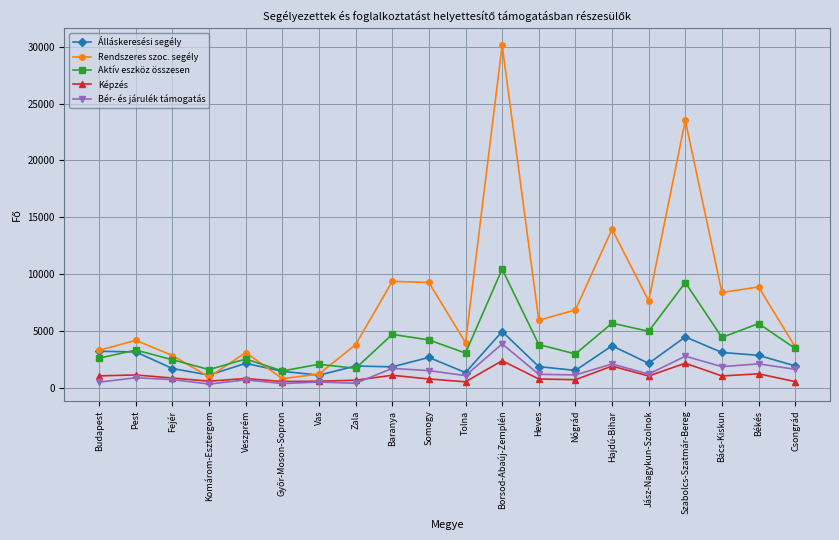

What is the total value across all series at Fejér?

8706